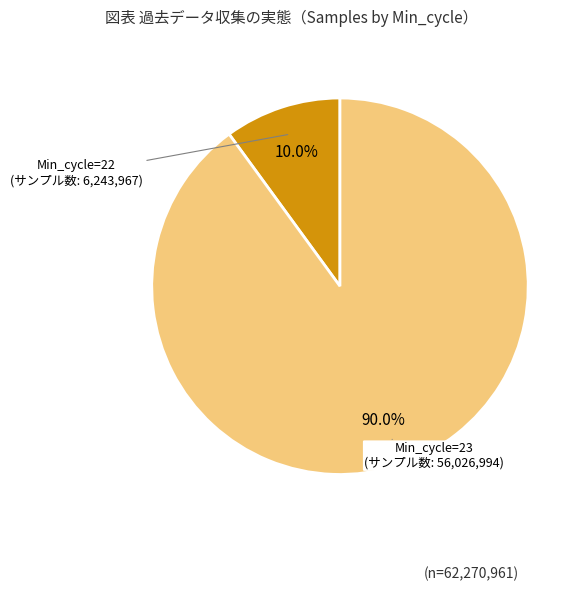

Is there a majority slice in this chart?

Yes